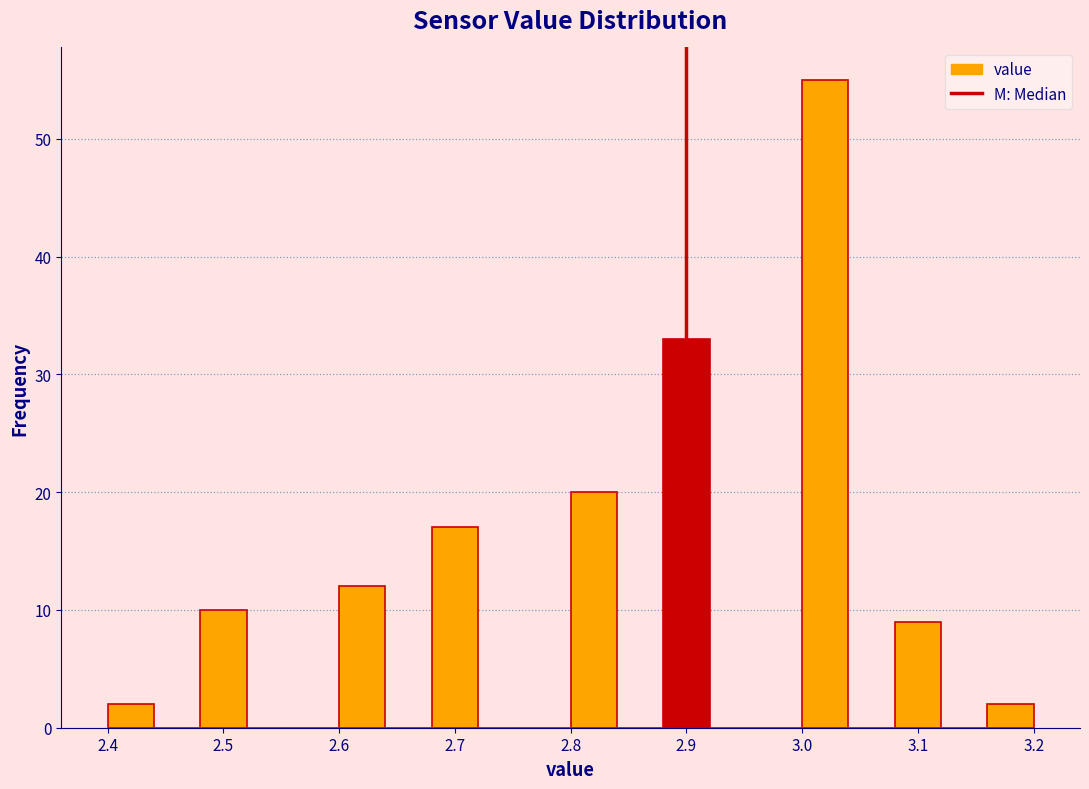

Reading left to right, transcribe this chart: for each bar, give the range it covers on the x-axis and its height. The values are not printed on the chart, so give them approximately, as read against the axis.

2.40 to 2.44: 2
2.44 to 2.48: 0
2.48 to 2.52: 10
2.52 to 2.56: 0
2.56 to 2.60: 0
2.60 to 2.64: 12
2.64 to 2.68: 0
2.68 to 2.72: 17
2.72 to 2.76: 0
2.76 to 2.80: 0
2.80 to 2.84: 20
2.84 to 2.88: 0
2.88 to 2.92: 33
2.92 to 2.96: 0
2.96 to 3.00: 0
3.00 to 3.04: 55
3.04 to 3.08: 0
3.08 to 3.12: 9
3.12 to 3.16: 0
3.16 to 3.20: 2